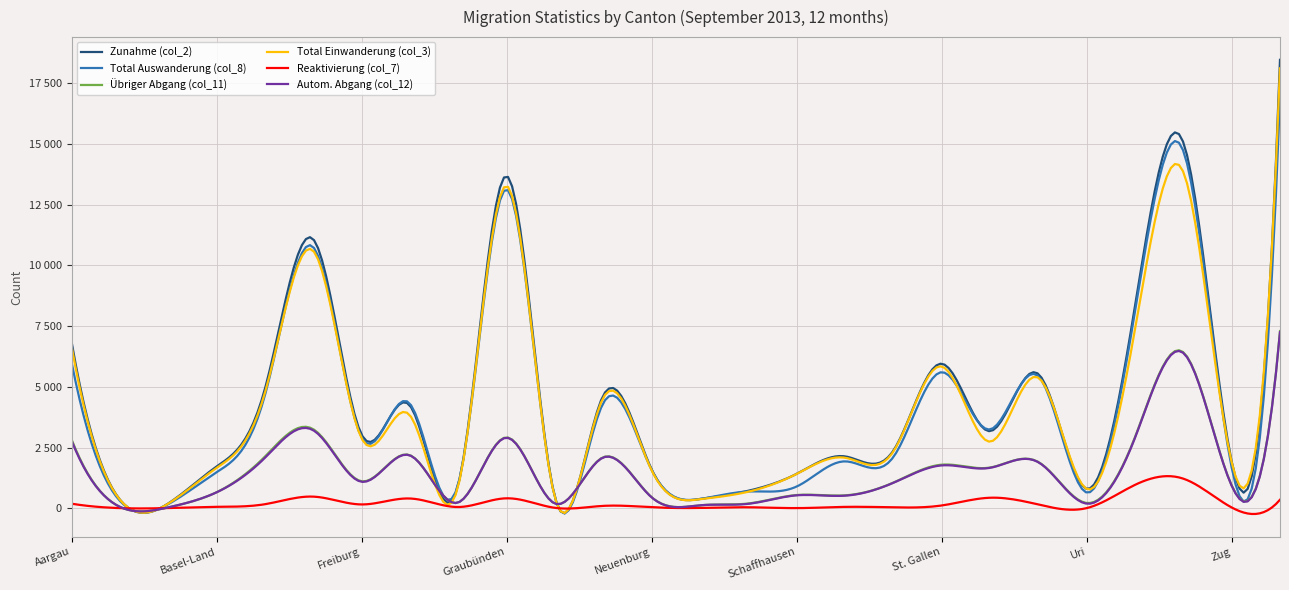

Reading left to right, transcribe all the data shown in this chart.

Zunahme (col_2): Aargau=6865	Appenzell A. Rh.=357	Appenzell I. Rh.=196	Basel-Land=1717	Basel-Stadt=4913	Bern=11081	Freiburg=3035	Genf=4229	Glarus=966	Graubünden=13684	Jura=454	Luzern=4644	Neuenburg=1604	Nidwalden=381	Obwalden=719	Schaffhausen=1416	Schwyz=2136	Solothurn=2367	St. Gallen=5952	Tessin=3173	Thurgau=5531	Uri=800	Waadt=8319	Wallis=15066	Zug=1928	Zürich=18466
Total Auswanderung (col_8): Aargau=6020	Appenzell A. Rh.=305	Appenzell I. Rh.=167	Basel-Land=1481	Basel-Stadt=4644	Bern=10757	Freiburg=2919	Genf=4306	Glarus=998	Graubünden=13136	Jura=452	Luzern=4329	Neuenburg=1578	Nidwalden=379	Obwalden=689	Schaffhausen=893	Schwyz=1930	Solothurn=2103	St. Gallen=5603	Tessin=3244	Thurgau=5439	Uri=645	Waadt=8094	Wallis=14714	Zug=1675	Zürich=16873
Übriger Abgang (col_11): Aargau=2839	Appenzell A. Rh.=58	Appenzell I. Rh.=34	Basel-Land=658	Basel-Stadt=2125	Bern=3256	Freiburg=1111	Genf=2186	Glarus=237	Graubünden=2918	Jura=193	Luzern=2102	Neuenburg=457	Nidwalden=123	Obwalden=195	Schaffhausen=544	Schwyz=531	Solothurn=1054	St. Gallen=1794	Tessin=1675	Thurgau=1906	Uri=216	Waadt=2927	Wallis=6424	Zug=941	Zürich=7296
Total Einwanderung (col_3): Aargau=6678	Appenzell A. Rh.=352	Appenzell I. Rh.=188	Basel-Land=1659	Basel-Stadt=4748	Bern=10603	Freiburg=2879	Genf=3828	Glarus=916	Graubünden=13275	Jura=437	Luzern=4547	Neuenburg=1563	Nidwalden=369	Obwalden=679	Schaffhausen=1411	Schwyz=2080	Solothurn=2330	St. Gallen=5839	Tessin=2741	Thurgau=5377	Uri=795	Waadt=7357	Wallis=13848	Zug=1896	Zürich=18116
Reaktivierung (col_7): Aargau=187	Appenzell A. Rh.=5	Appenzell I. Rh.=8	Basel-Land=58	Basel-Stadt=165	Bern=478	Freiburg=156	Genf=401	Glarus=50	Graubünden=409	Jura=17	Luzern=97	Neuenburg=41	Nidwalden=12	Obwalden=40	Schaffhausen=5	Schwyz=56	Solothurn=37	St. Gallen=113	Tessin=432	Thurgau=154	Uri=5	Waadt=962	Wallis=1218	Zug=32	Zürich=350
Autom. Abgang (col_12): Aargau=2786	Appenzell A. Rh.=57	Appenzell I. Rh.=34	Basel-Land=654	Basel-Stadt=2074	Bern=3212	Freiburg=1089	Genf=2176	Glarus=235	Graubünden=2903	Jura=193	Luzern=2090	Neuenburg=448	Nidwalden=121	Obwalden=181	Schaffhausen=531	Schwyz=517	Solothurn=1045	St. Gallen=1763	Tessin=1663	Thurgau=1895	Uri=189	Waadt=2896	Wallis=6395	Zug=926	Zürich=7253